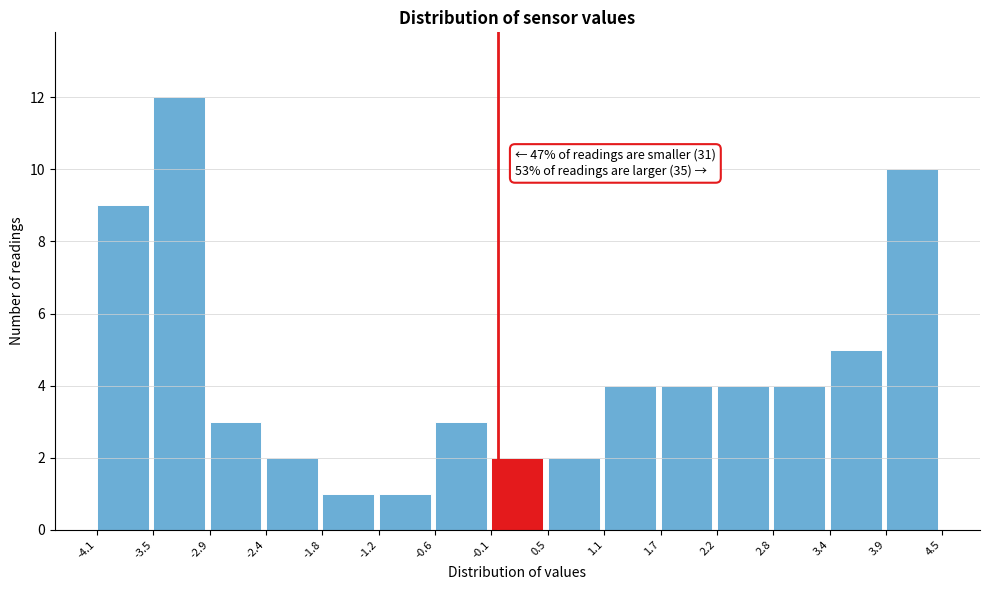

Which range on the x-axis has the tallest bar?

-3.5 to -2.9